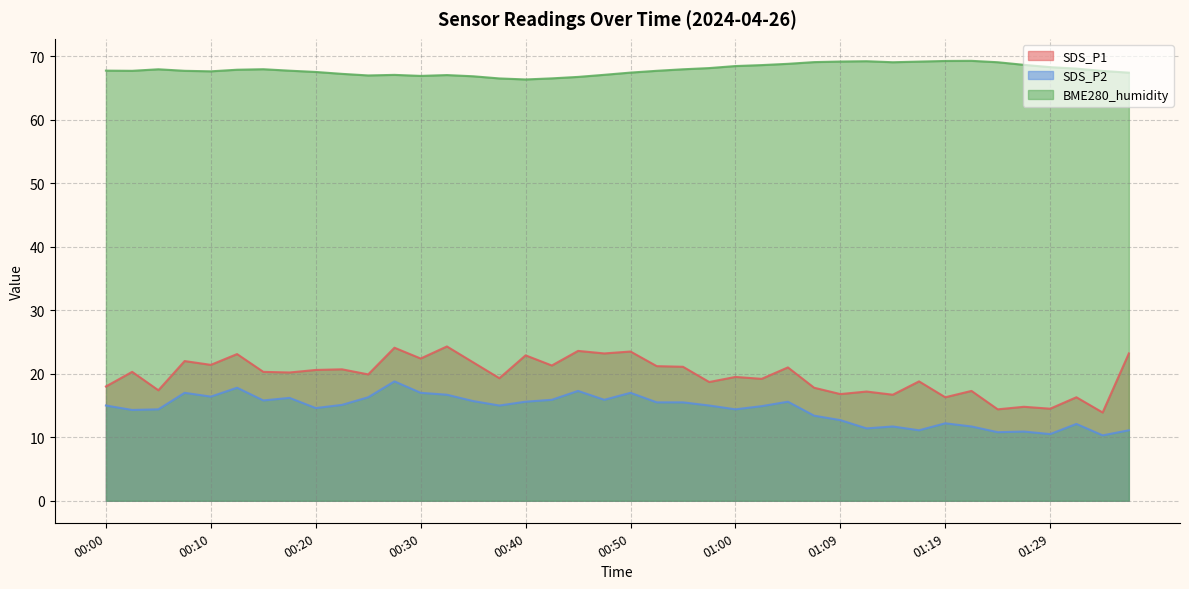

Which has a higher value, 00:08 or 00:57?

00:08